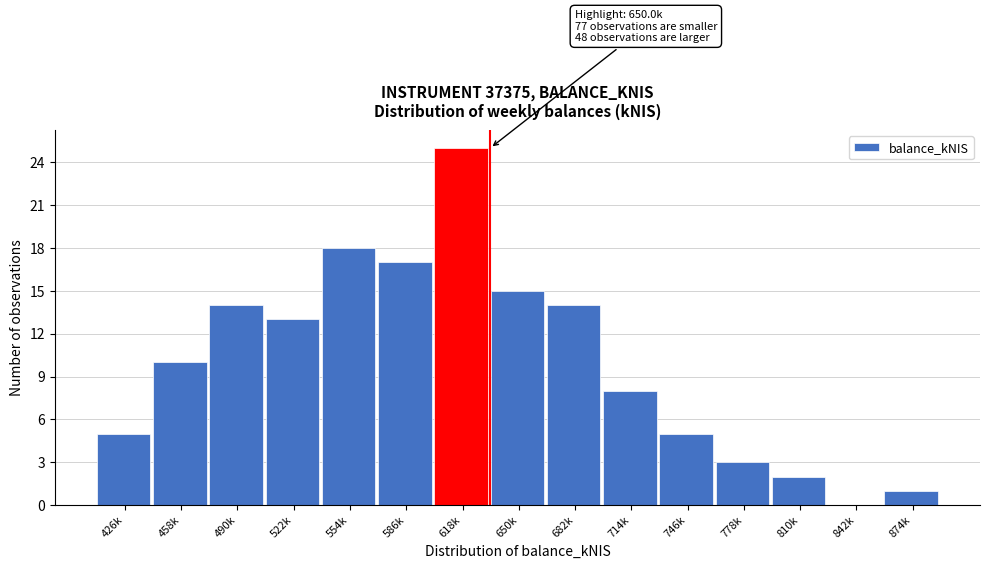

Reading left to right, what are all the values shown in this chart?

426k=5	458k=10	490k=14	522k=13	554k=18	586k=17	618k=25	650k=15	682k=14	714k=8	746k=5	778k=3	810k=2	842k=0	874k=1